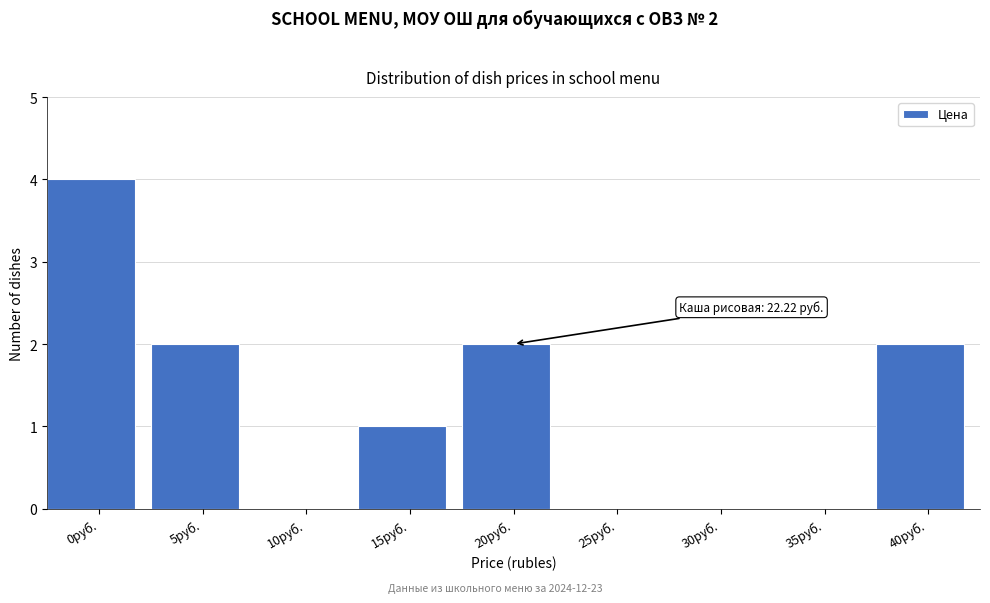

Reading left to right, list all the values displayed in this chart.

0руб.=4	5руб.=2	10руб.=0	15руб.=1	20руб.=2	25руб.=0	30руб.=0	35руб.=0	40руб.=2